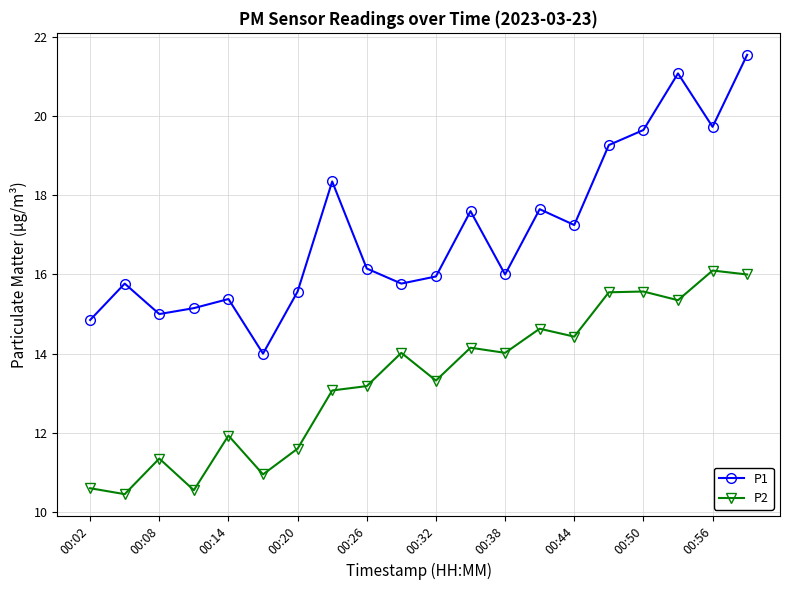

Which series has the widest spread of values?

P1